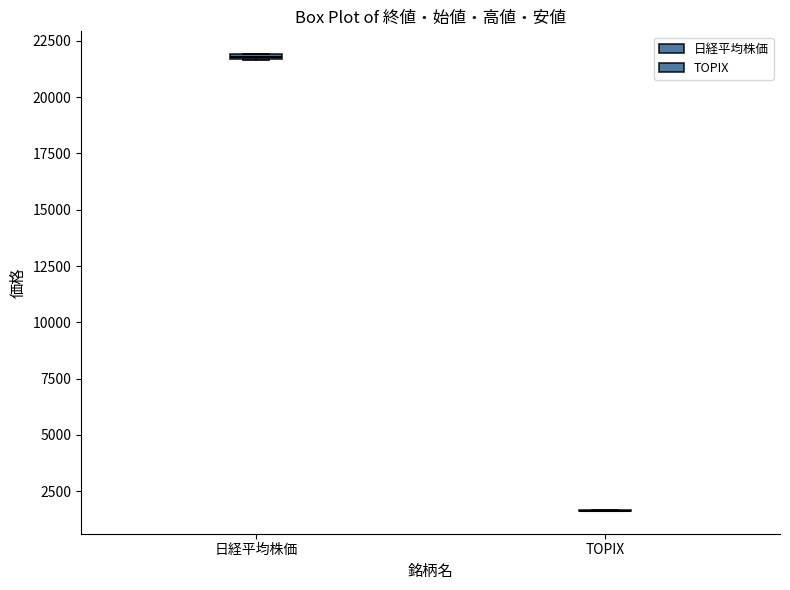

Where is the upper edge of the box for 日経平均株価 on the y-axis? The values are not printed on the chart, so give them approximately, as read against the axis.

22000